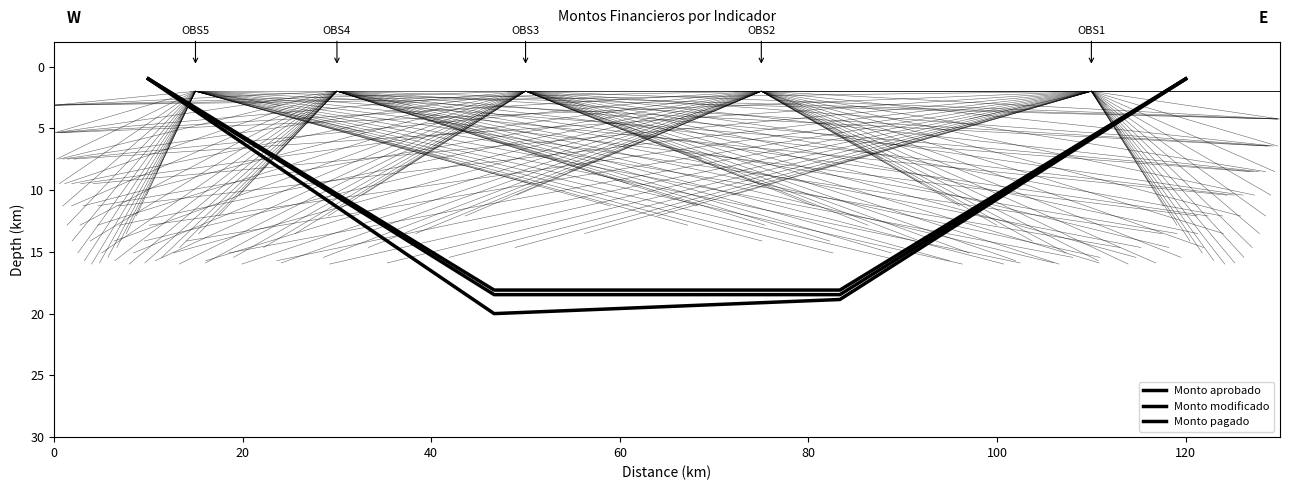

True or false: Monto modificado and Monto pagado intersect in this chart.

False